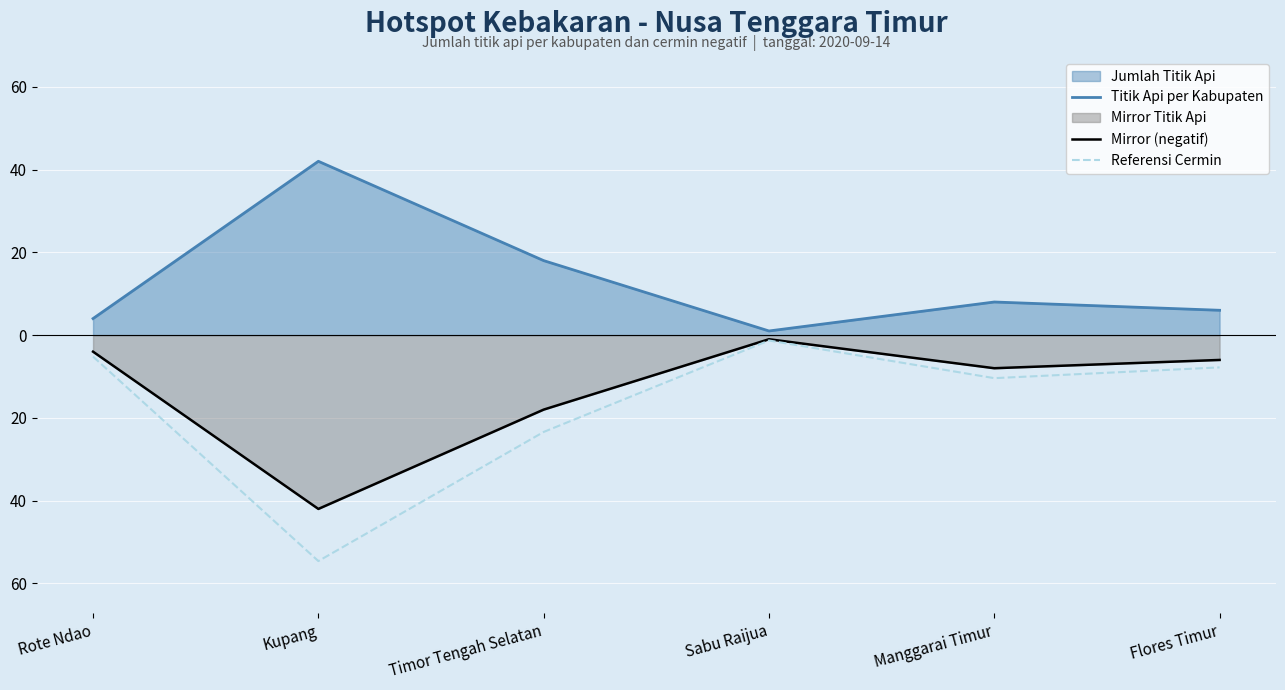

What is the difference between the highest and lowest values at Rote Ndao?

9.2